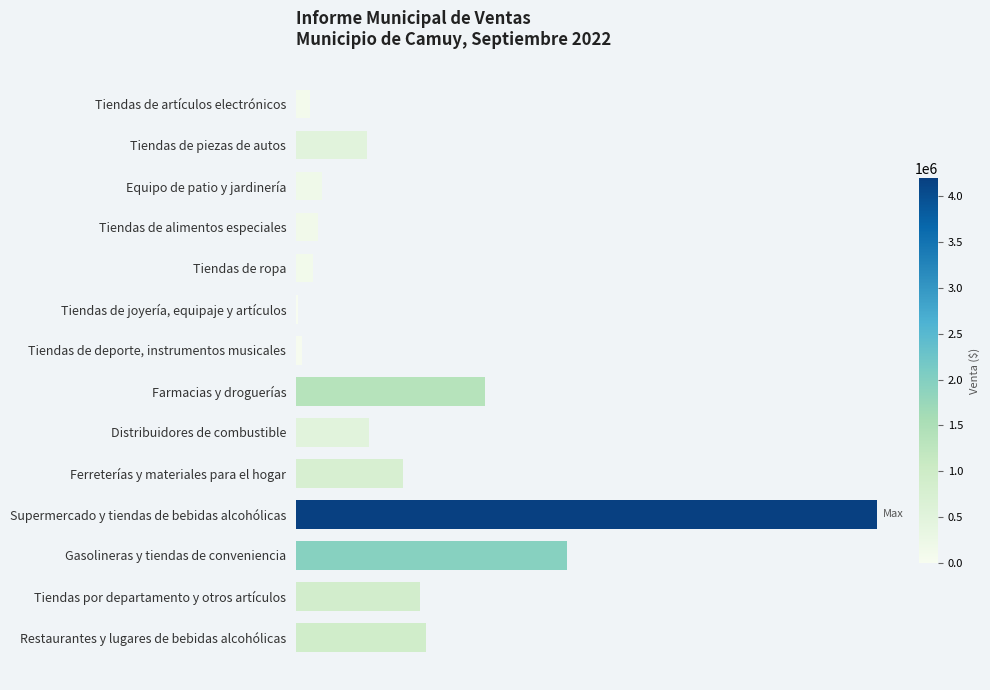

Are the bars horizontal?

Yes